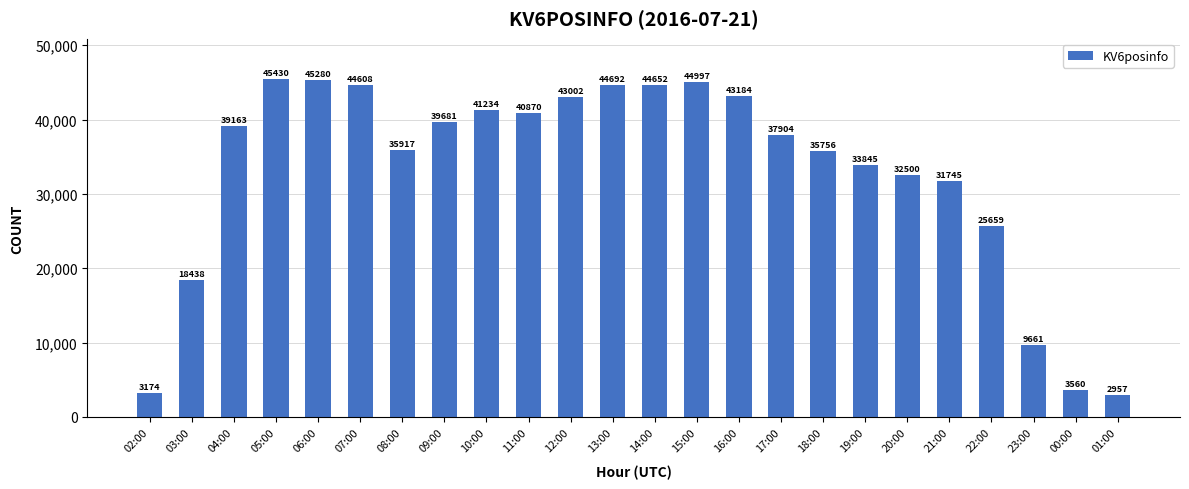

True or false: the data shows 15340 at 14:00.

False